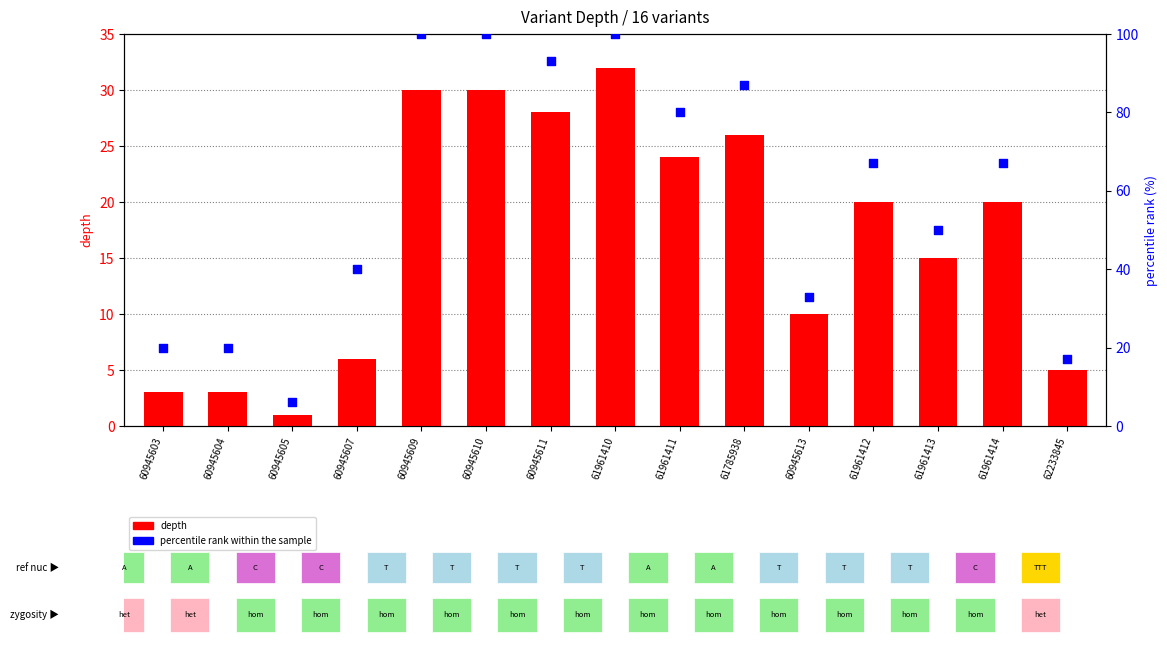

What is the ratio of the value at 61961413 to the value at 60945607?

2.5